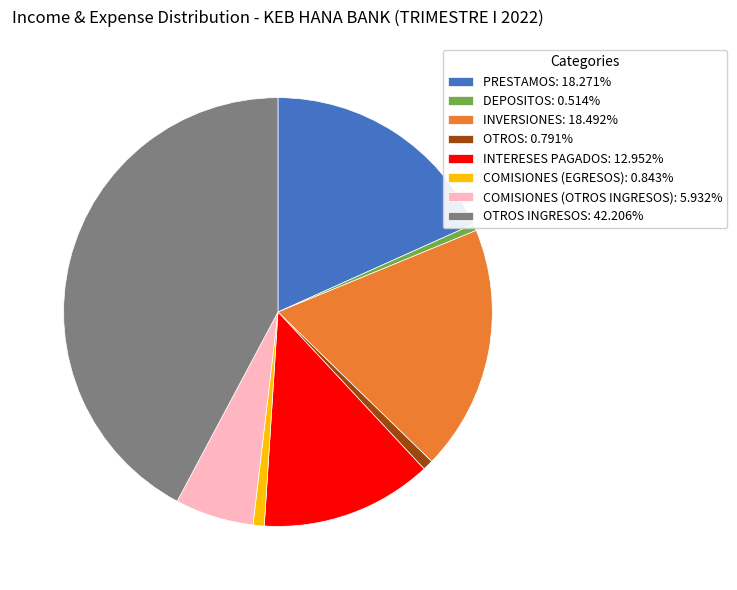

Is the sum of INTERESES PAGADOS: 12.952% and PRESTAMOS: 18.271% greater than half?

No